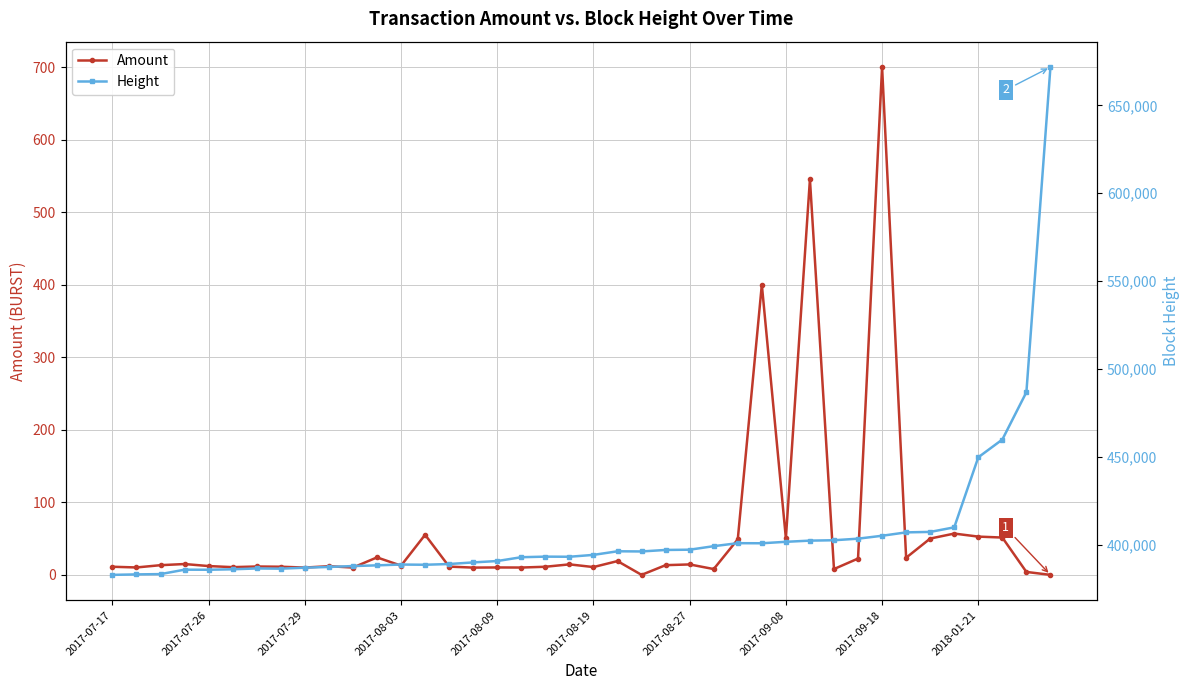

What is the value of the Amount point at the 15th from the left?

11.3